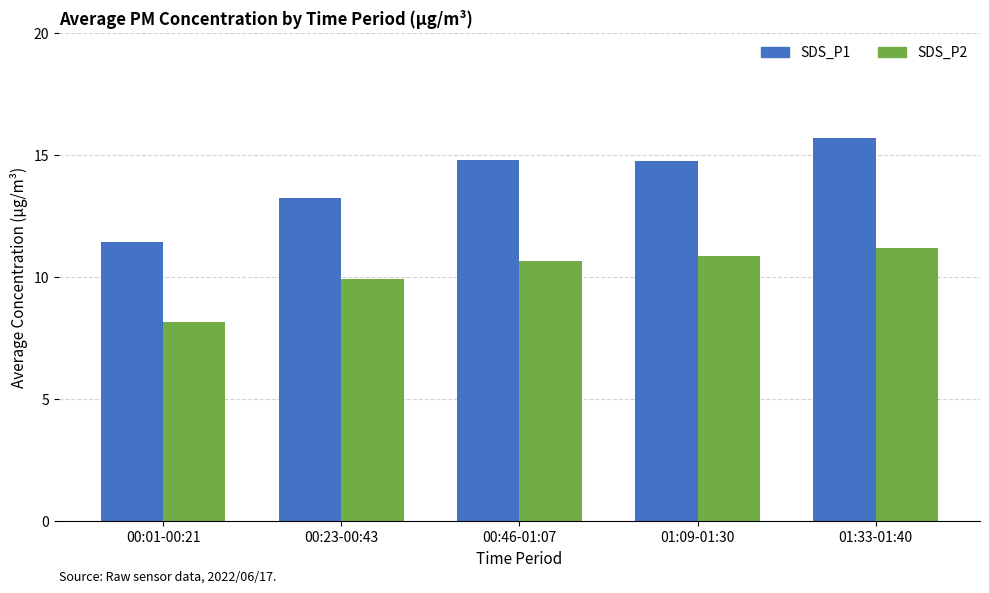

What is the value of the SDS_P2 bar at the 5th from the left?

11.2